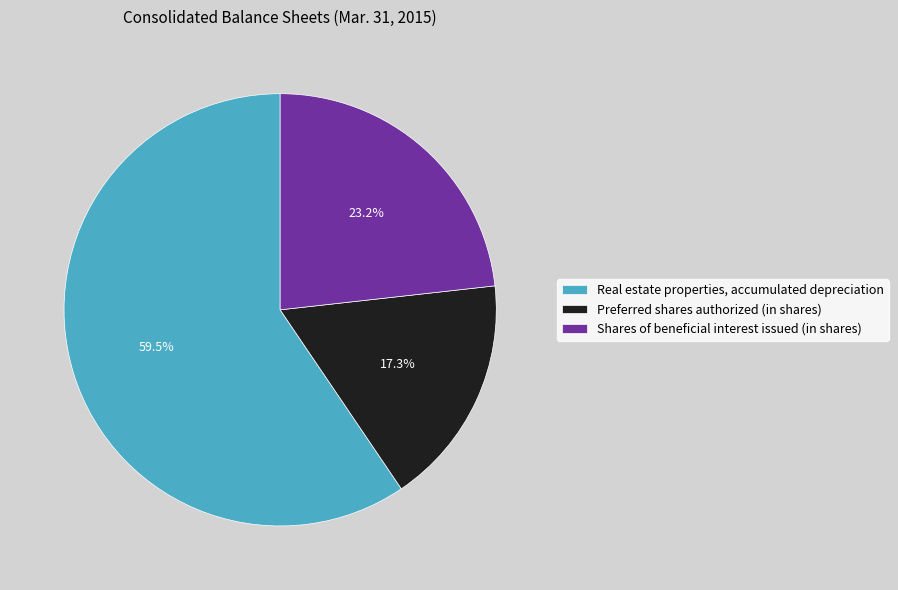

True or false: Preferred shares authorized (in shares) accounts for 17% of the total.

True